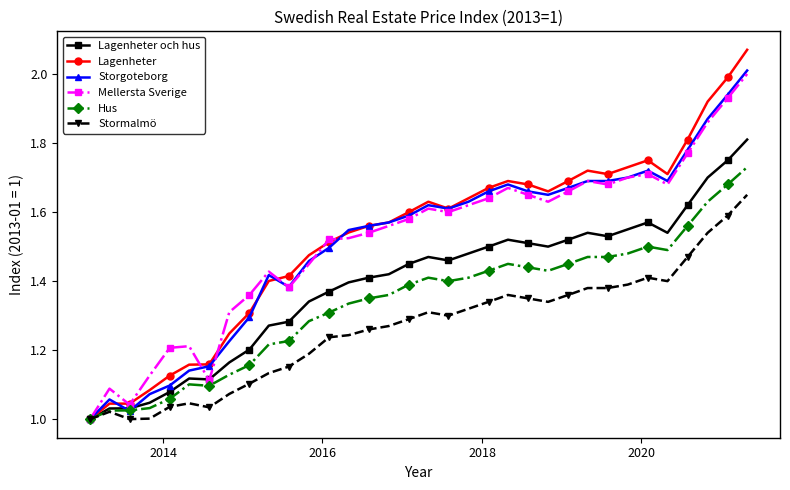

True or false: Stormalmö has more than 1 points higher than both neighbors.

True